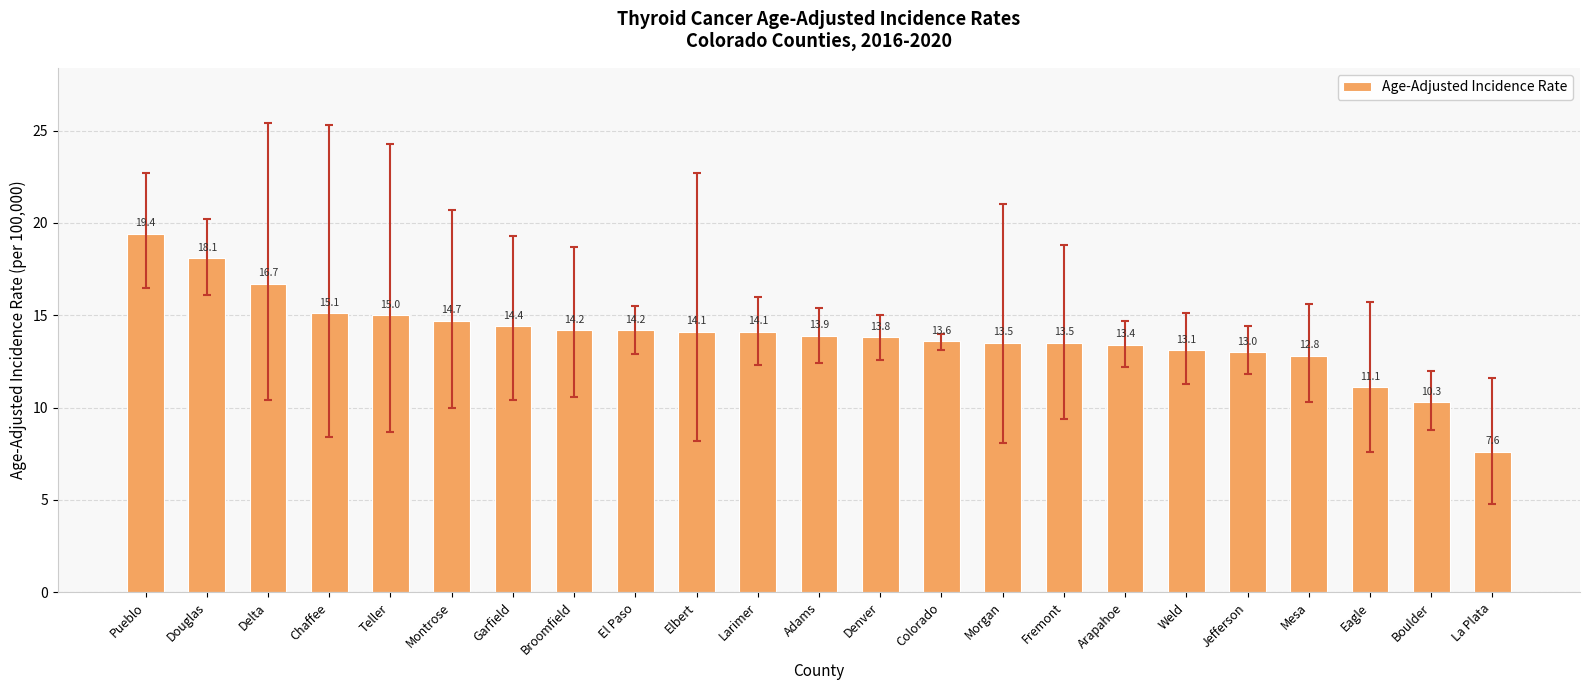

Which has a higher value, Montrose or Eagle?

Montrose